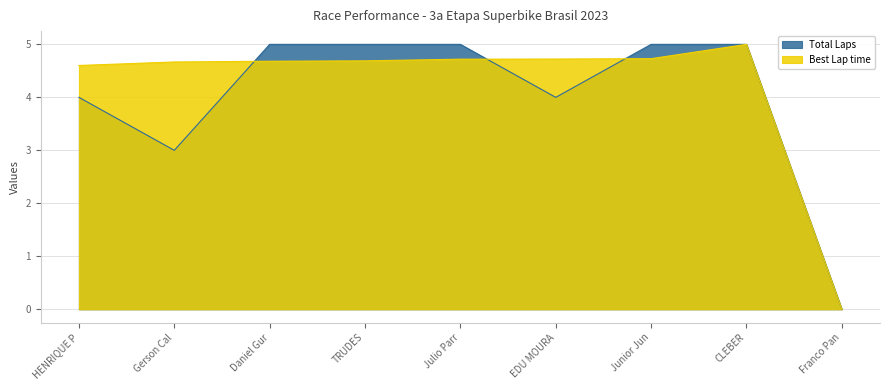

Which series has the largest total across all categories?

Best Lap time